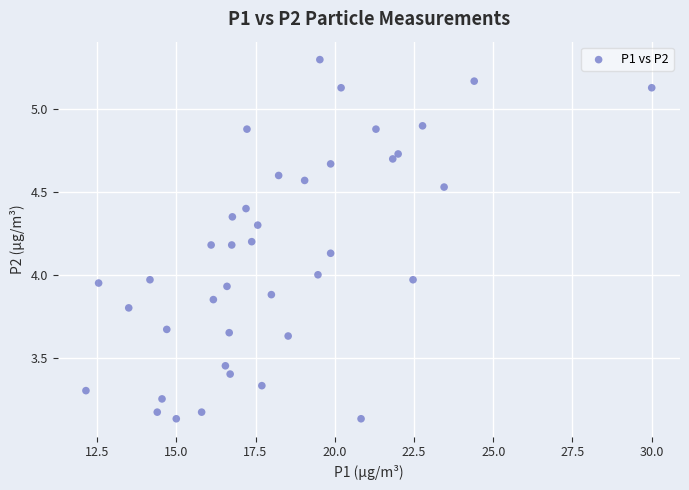

What is the range of Y values (max minus min)?

2.2